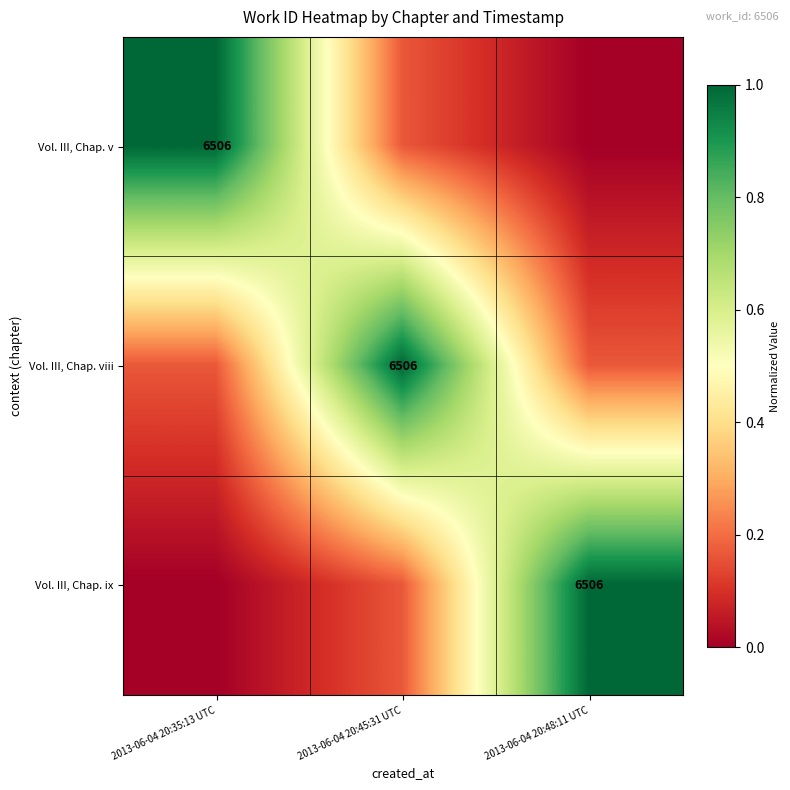

At how many categories does at least one series exceed 0?

3